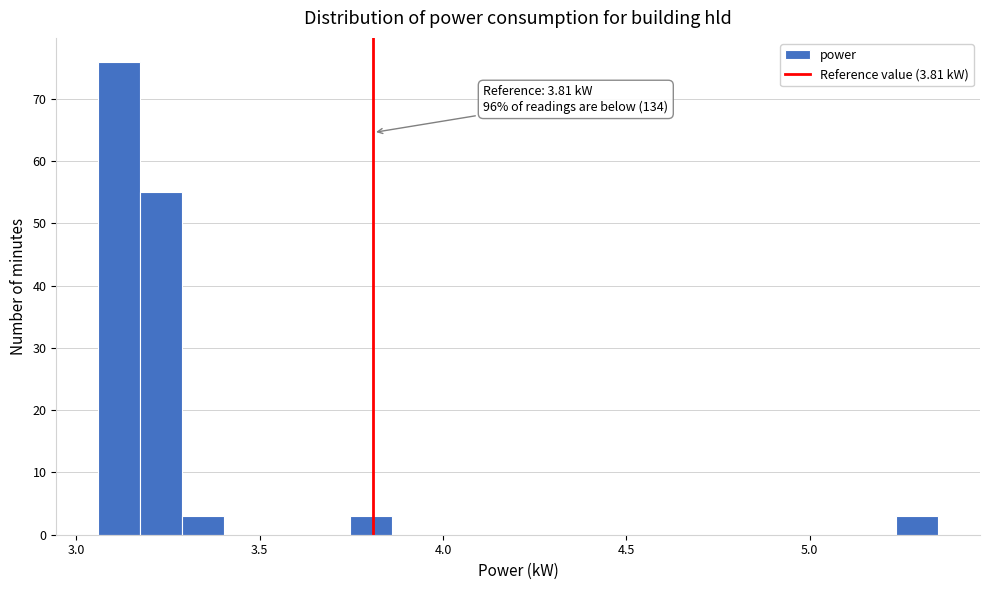

Read against the x-axis, roughly where is the centre of the tallest bar?

3.10